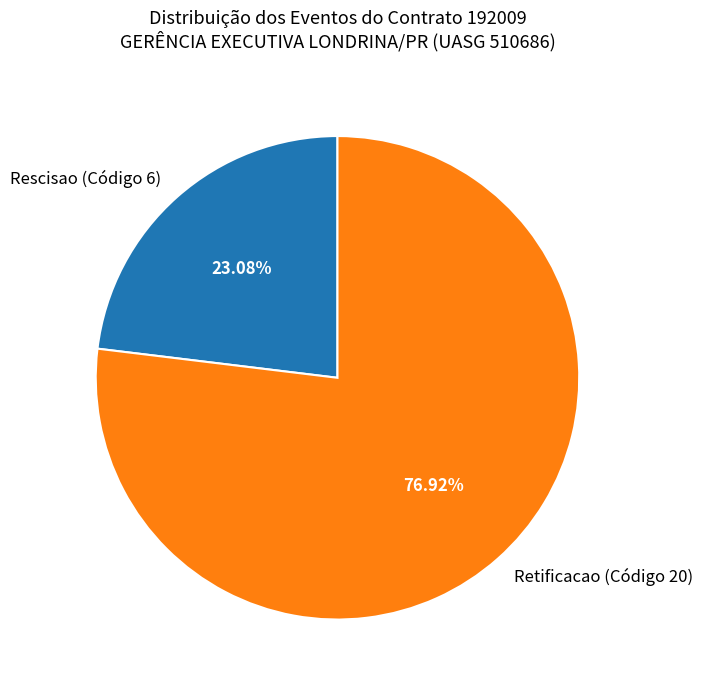

What is the largest slice in the pie chart?

Retificacao (Código 20)